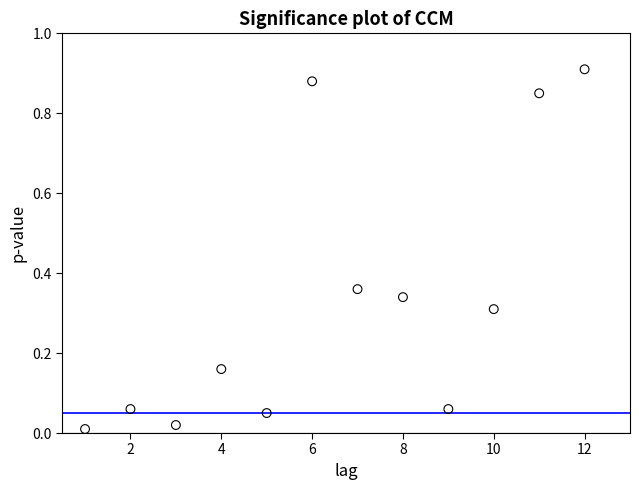

What is the range of X values (max minus min)?

11.0